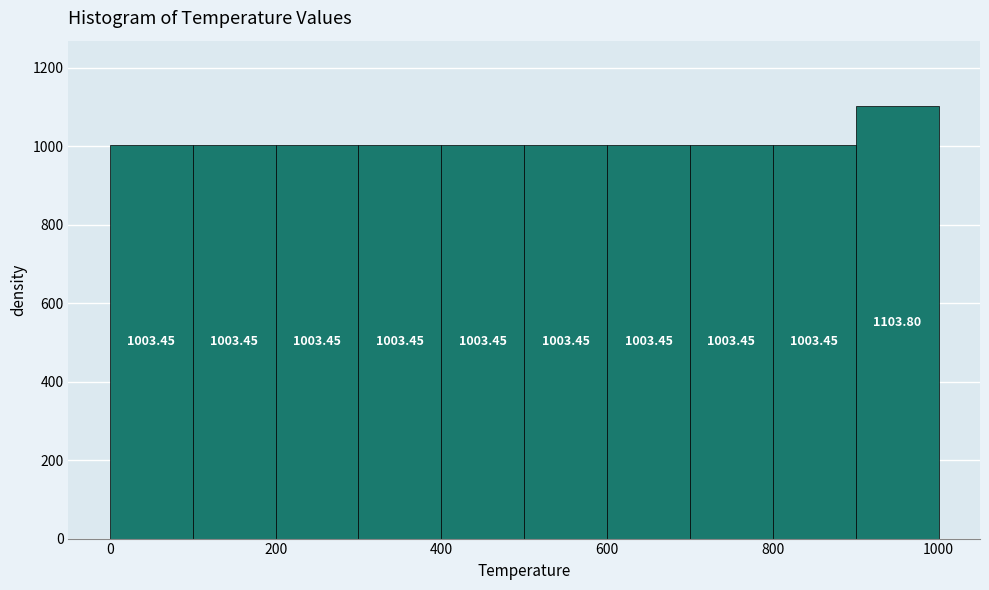

How tall is the bar that spans 800 to 900 on the x-axis?

1003.45